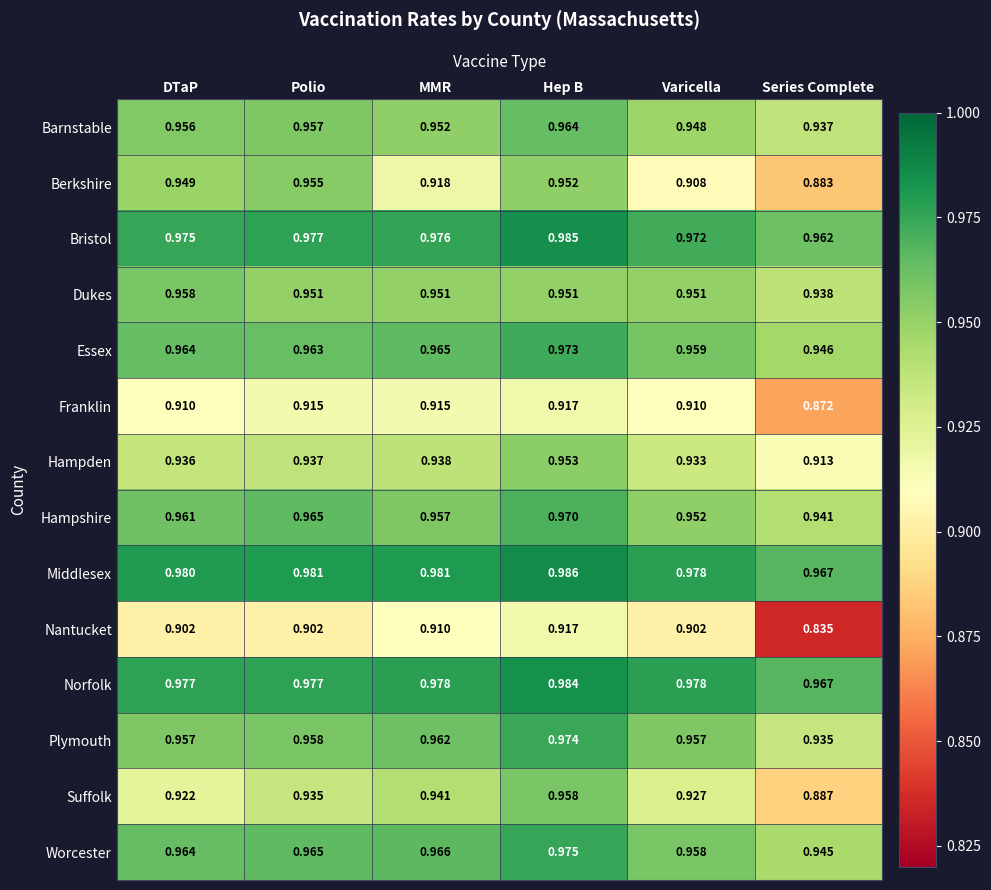

At which category is the sum across all series the highest?

Hep B